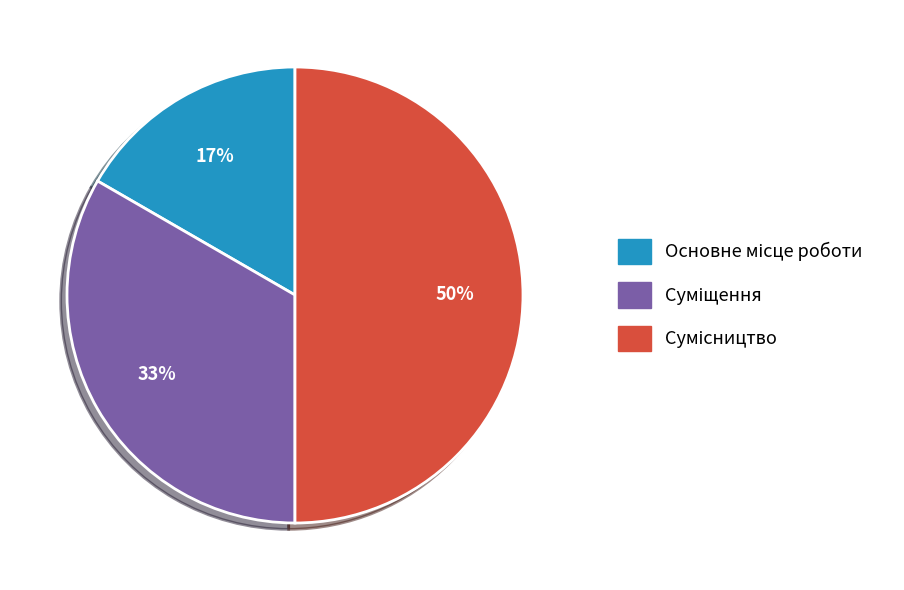

Rank the categories by value from highest to lowest.

Сумісництво, Суміщення, Основне місце роботи